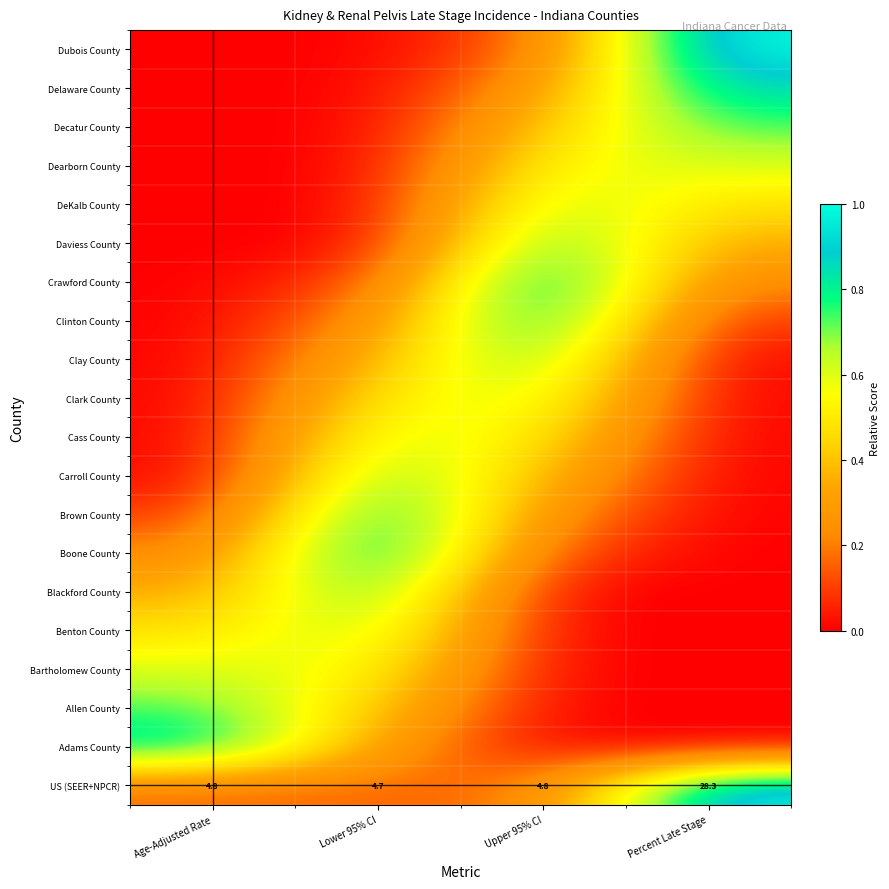

Which category has the highest value across all series?

Percent Late Stage